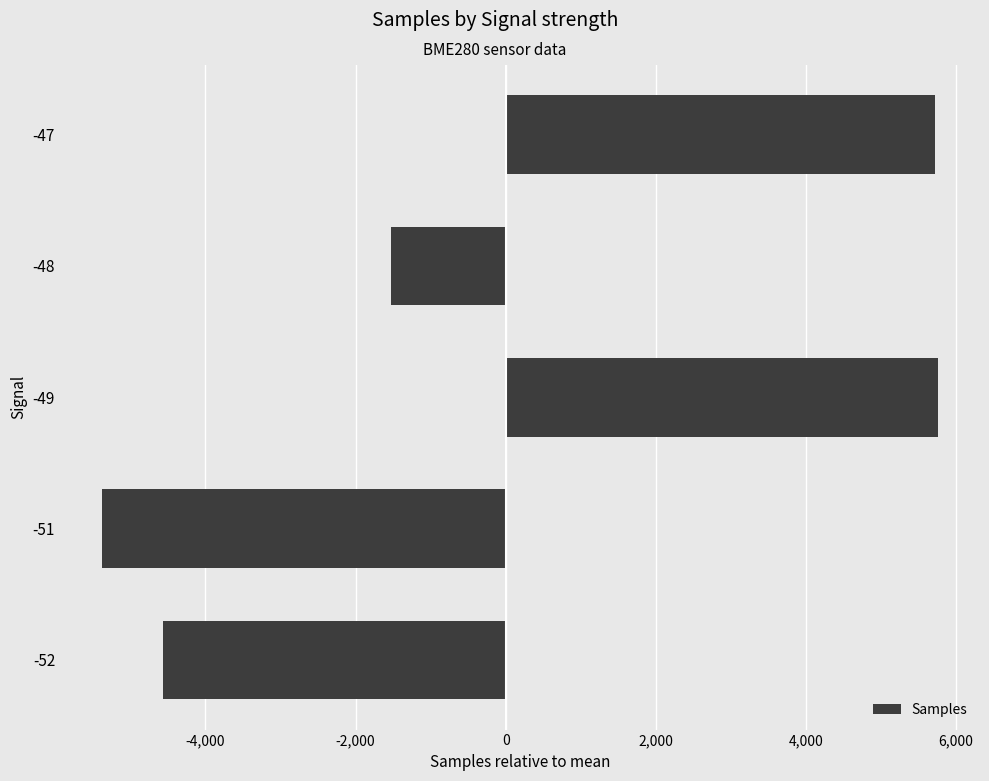

What is the greatest value displayed?

5763.4